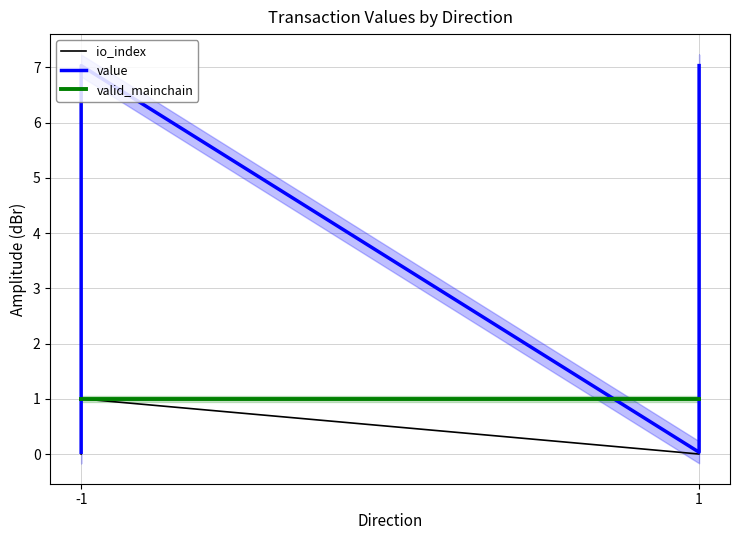

How many lines are shown in the chart?

3